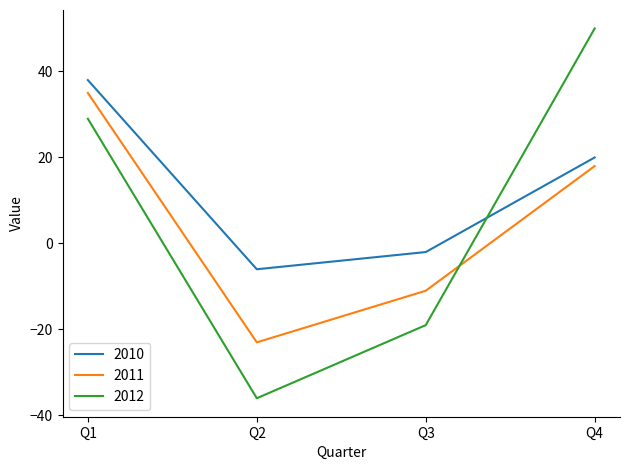

Is this an area chart (filled region under the line)?

No